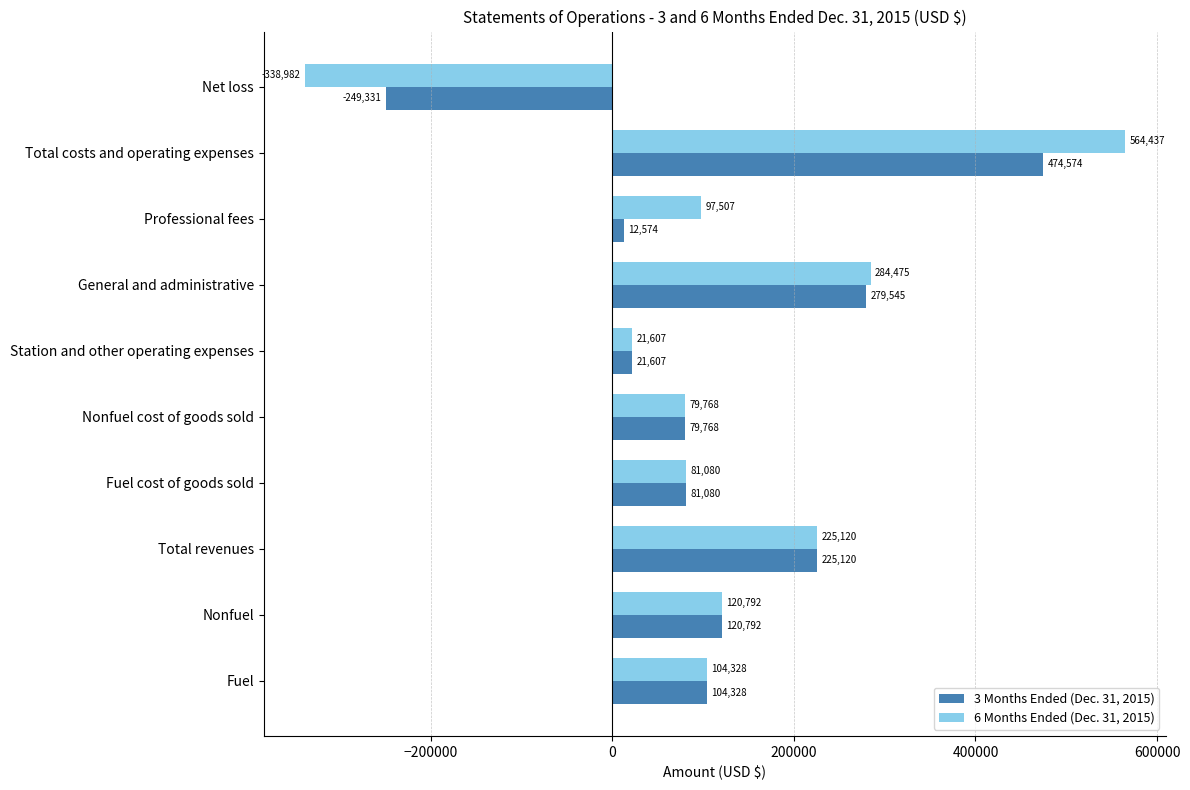

List the series in order of their overall mean, lowest first.

3 Months Ended (Dec. 31, 2015), 6 Months Ended (Dec. 31, 2015)